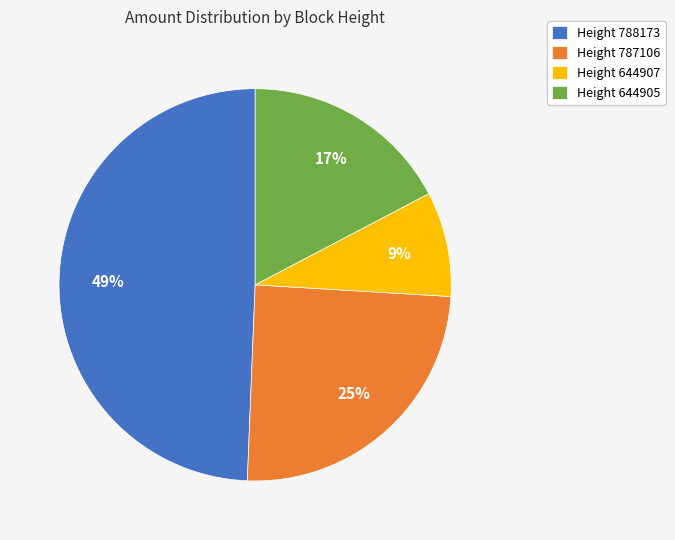

Count the number of slices in the pie.

4